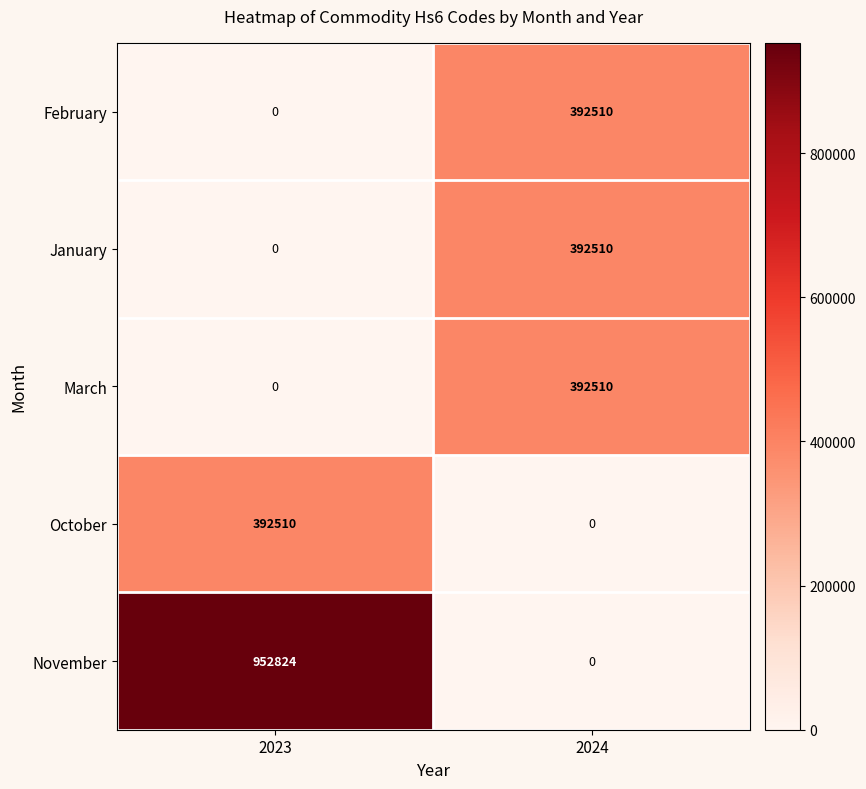

Reading left to right, extract all data points from this chart.

February: 0	392510
January: 0	392510
March: 0	392510
October: 392510	0
November: 952824	0